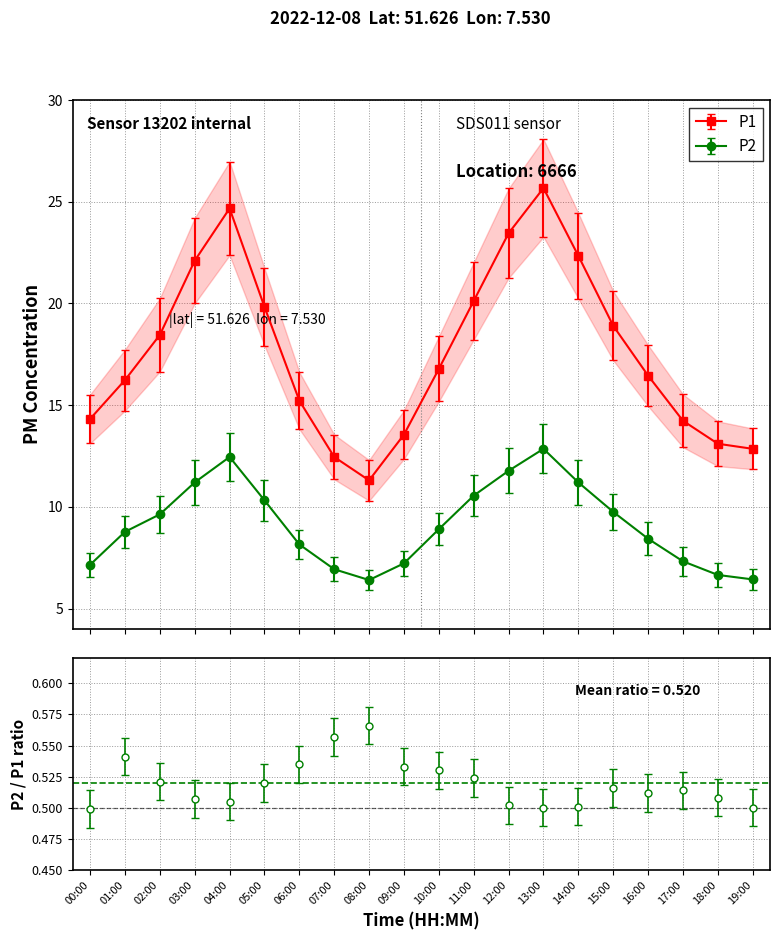

True or false: P1 and P2 intersect in this chart.

False